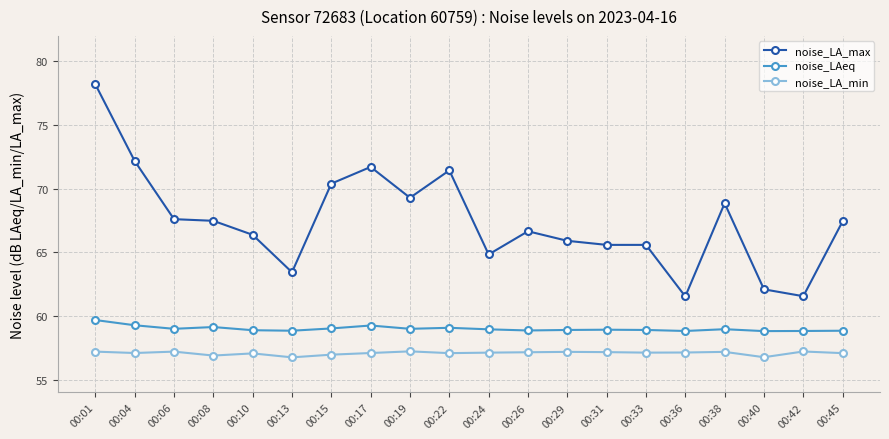

Is it true that noise_LA_max equals 38.0 at 00:38?

False